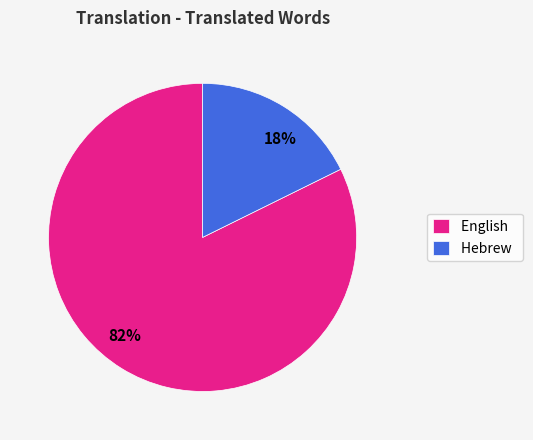

Is the sum of English and Hebrew greater than half?

Yes